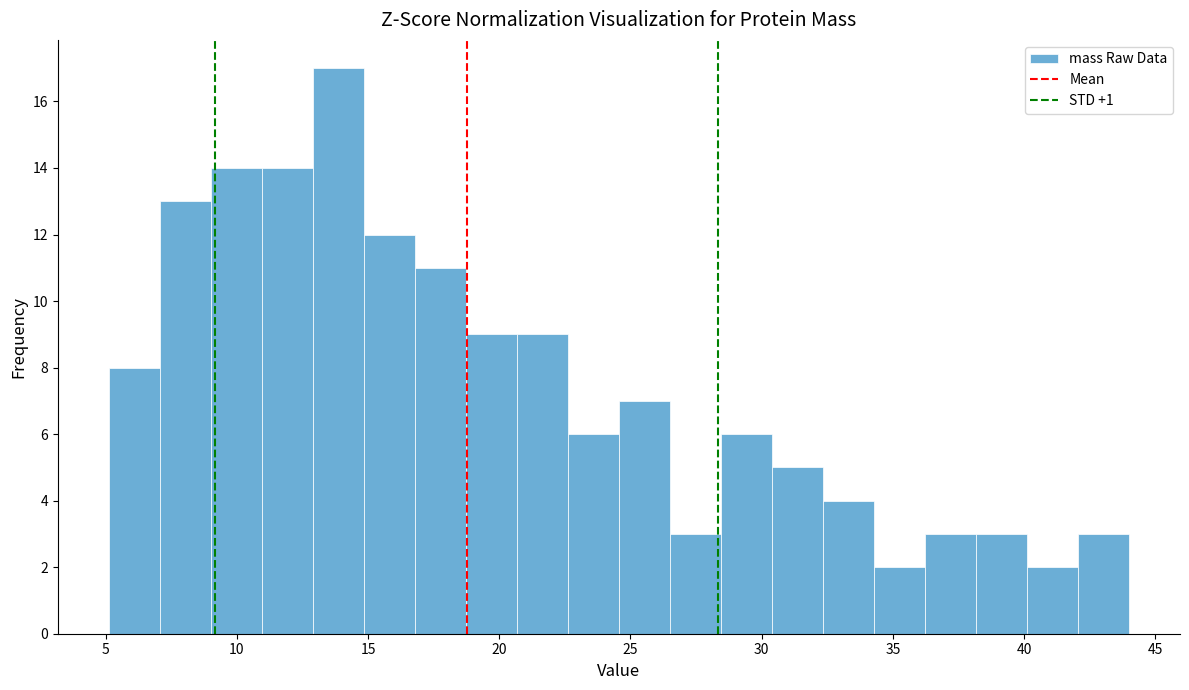

Around what value on the x-axis is the tallest bar? Give the approximate position of its centre, as read against the axis.

14.0